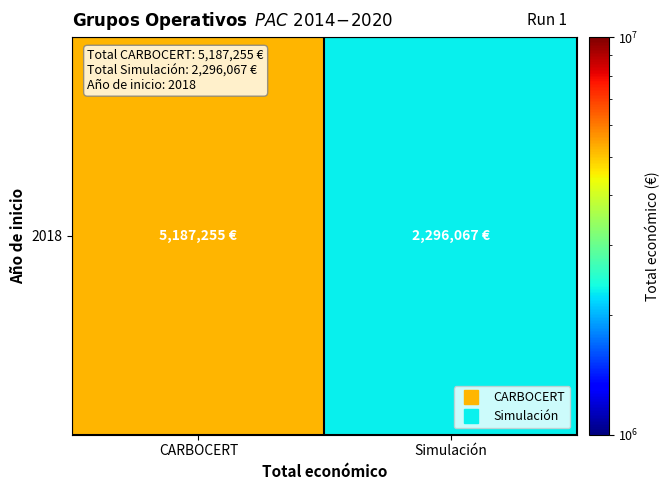

The chart shows a value of 5187255 at CARBOCERT. True or false?

True